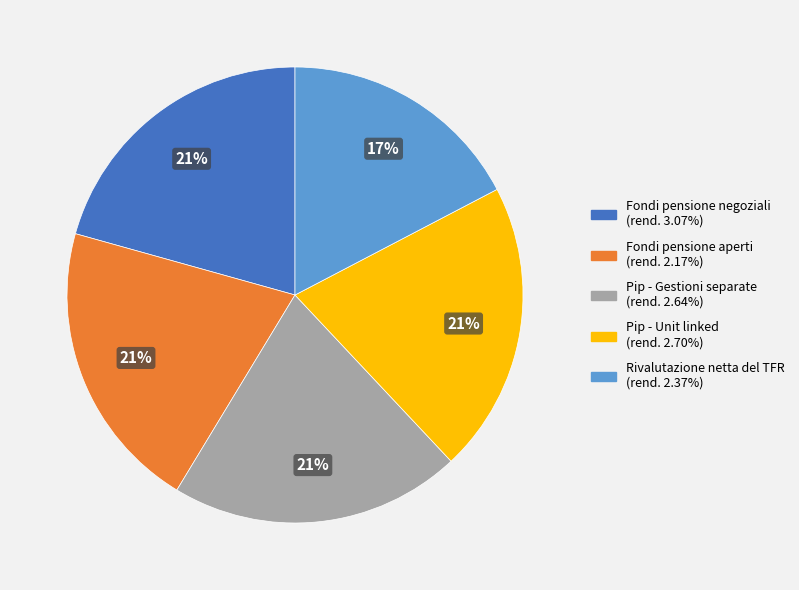

To the nearest percent, what is the combined percentage of Pip - Gestioni separate and Rivalutazione netta del TFR?

38%